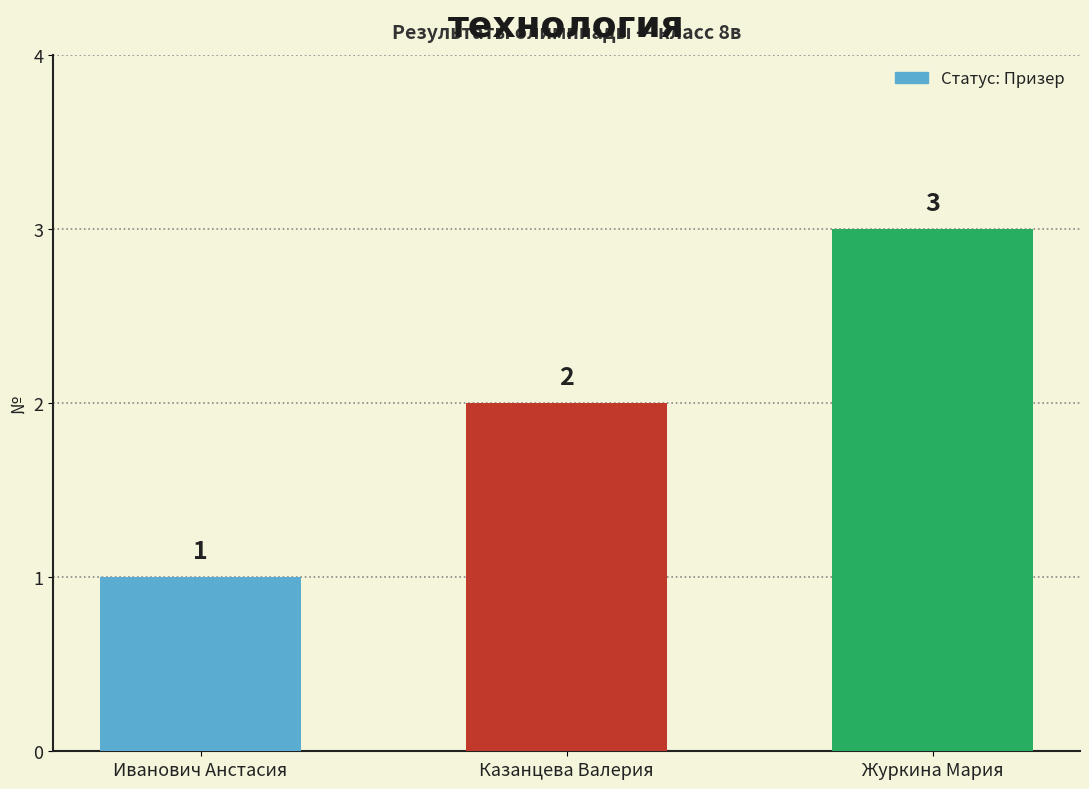

What position from the left is Иванович Анстасия?

1